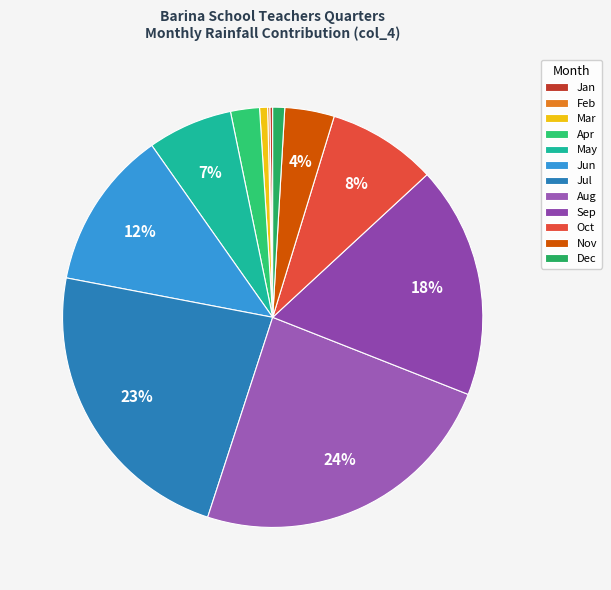

What percentage do Jul and Sep together represent?

40.9%